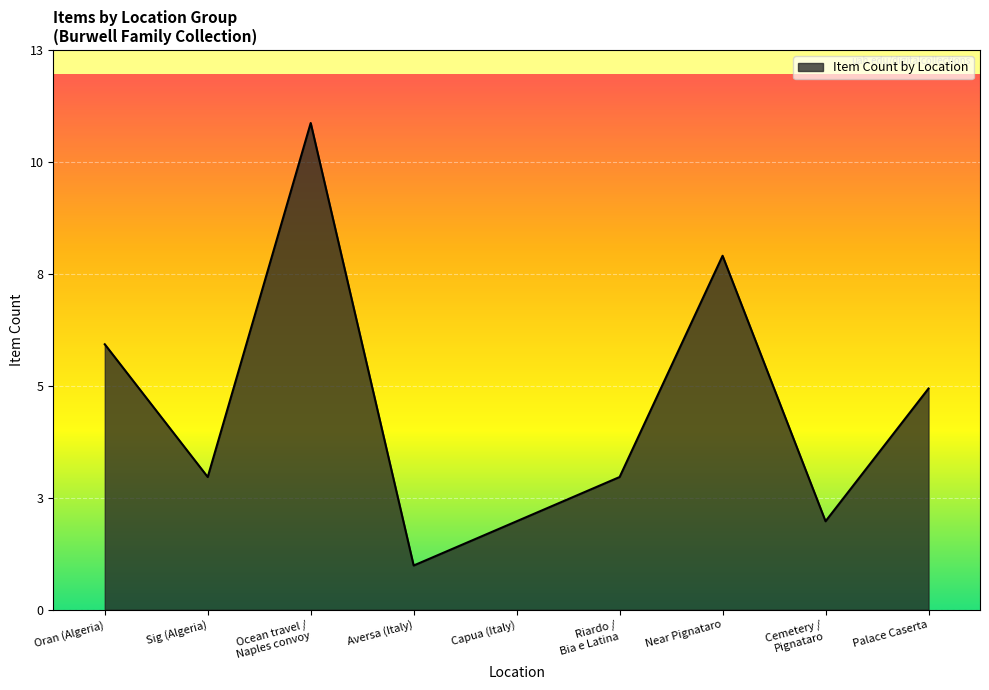

Does the chart display data point markers on the line(s)?

No